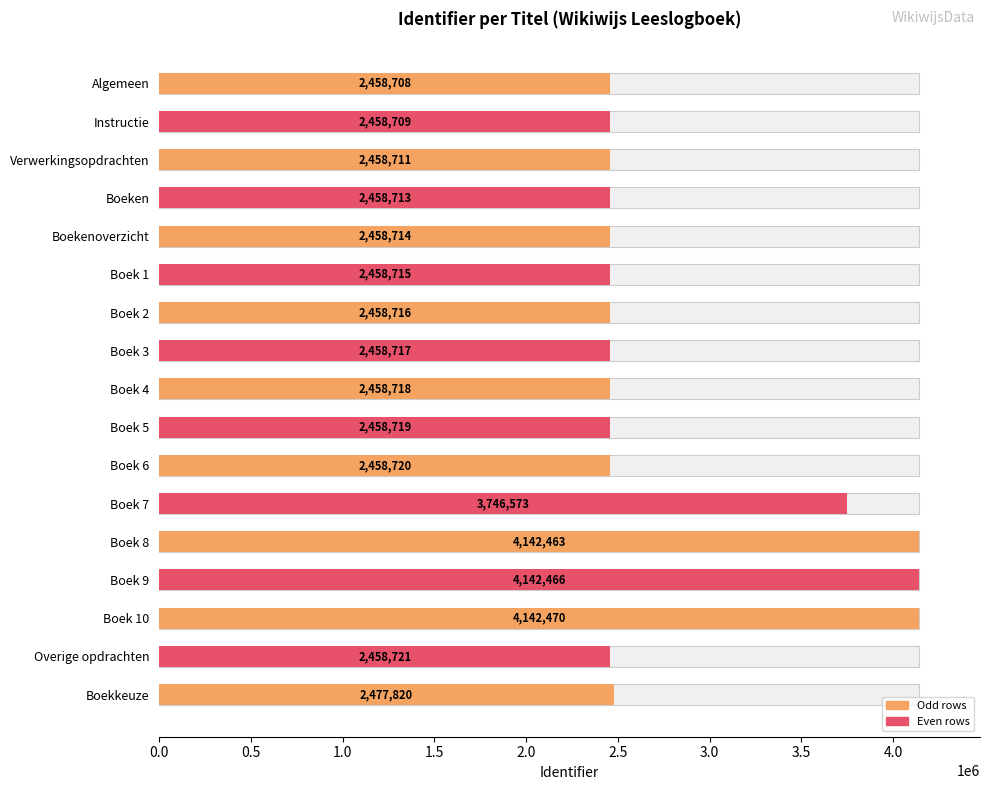

True or false: the data shows 6108485 at Boek 10.

False